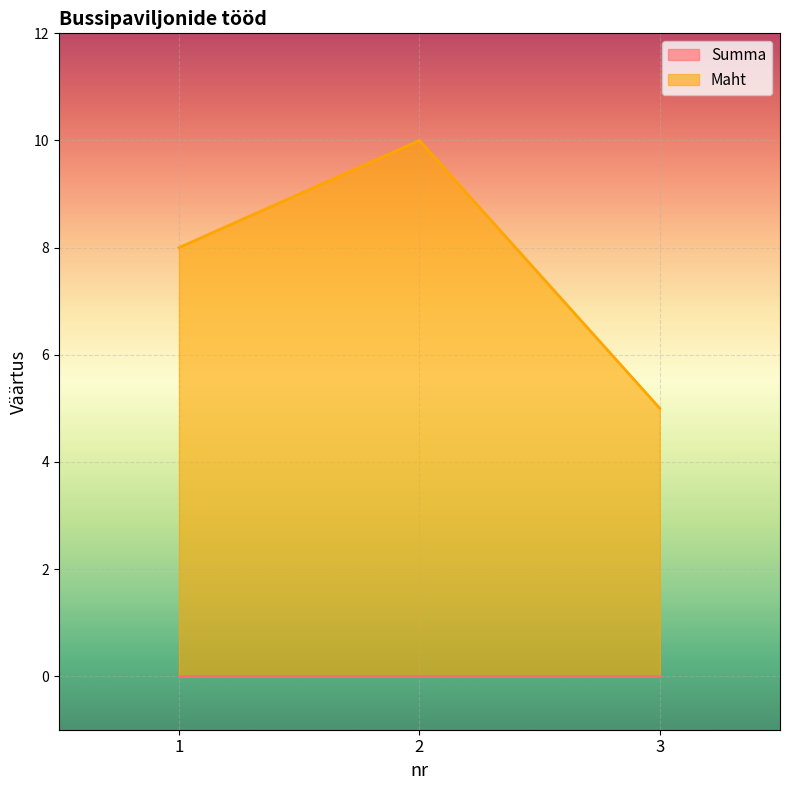

Reading left to right, what are all the values shown in this chart?

8	10	5